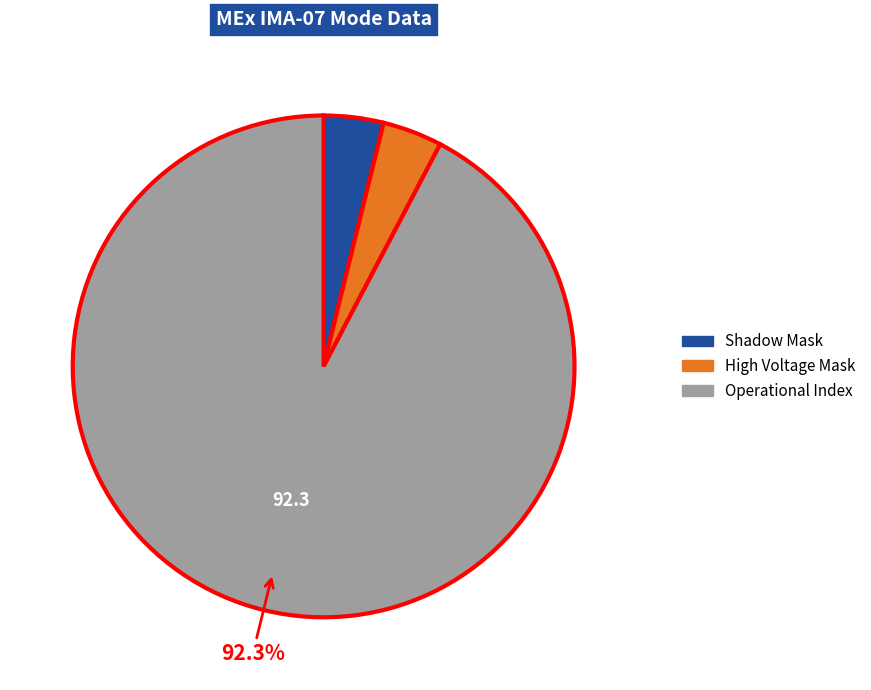

Do Operational Index and High Voltage Mask together represent more than half of the pie?

Yes